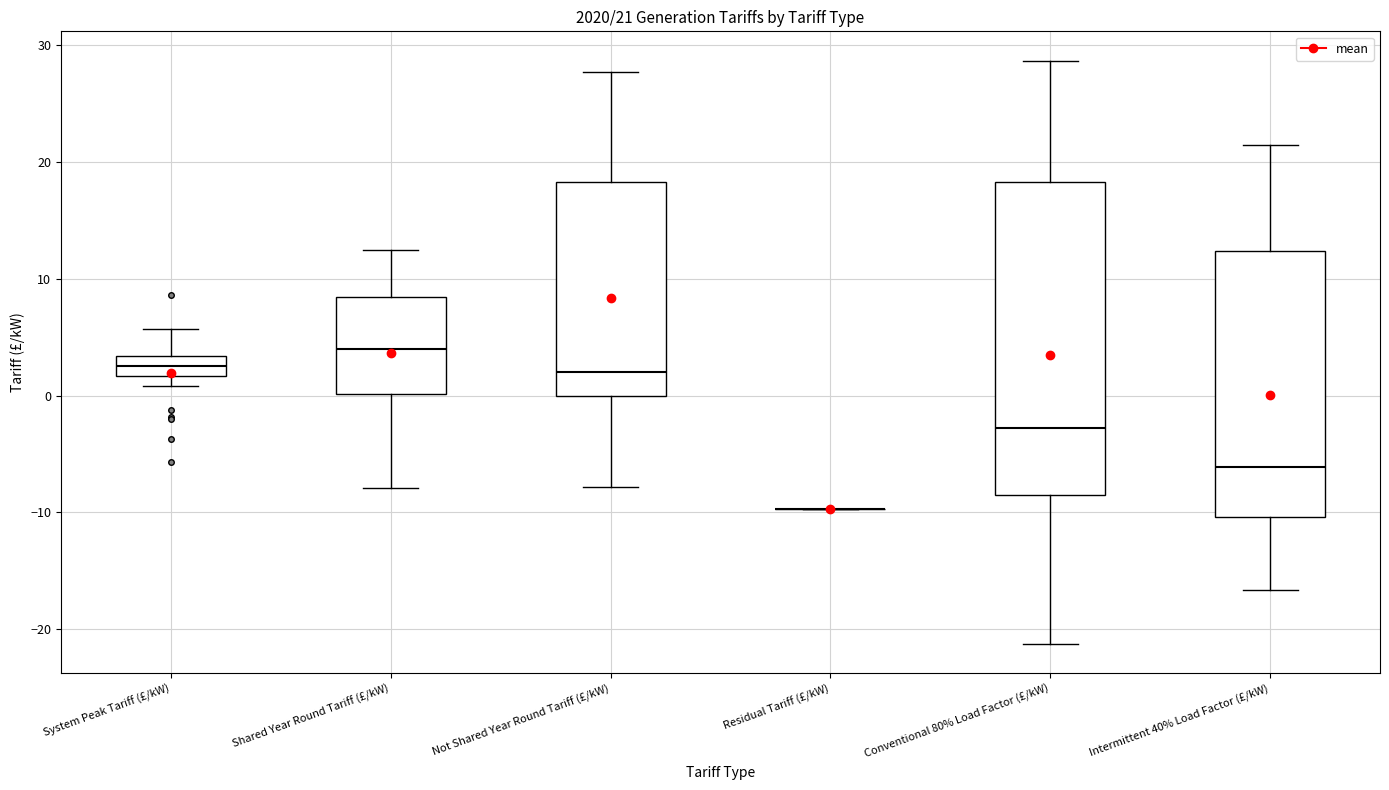

Which box is the tallest, from its lower edge to its upper edge?

Conventional 80% Load Factor (£/kW)